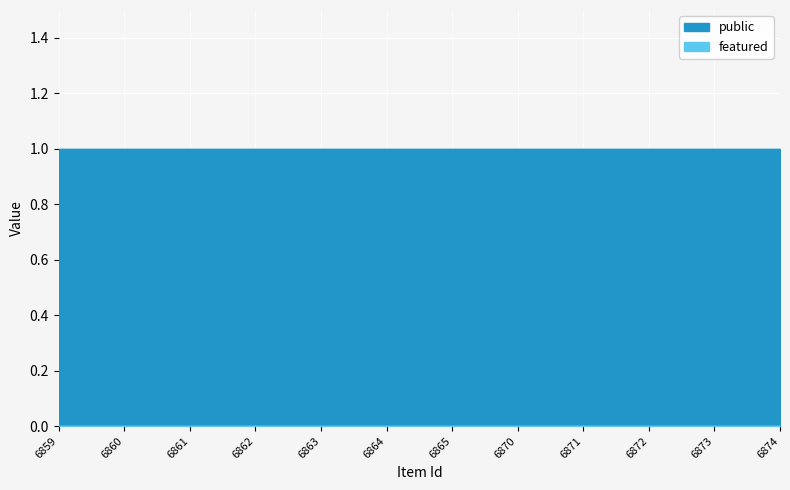

At which label does public reach its minimum?

6859